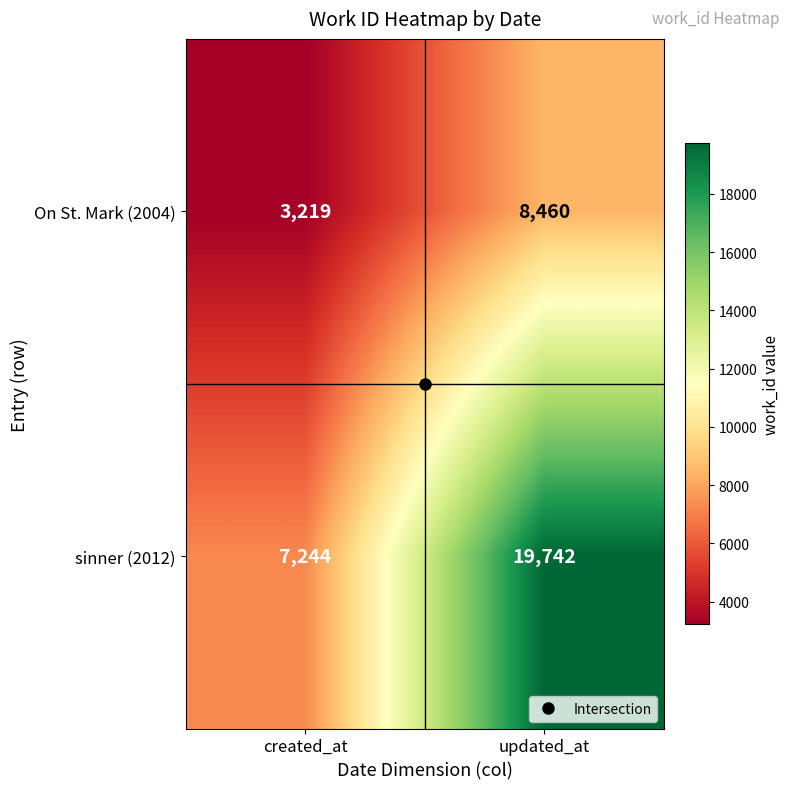

True or false: sinner (2012) has a value of 7244 at created_at.

True